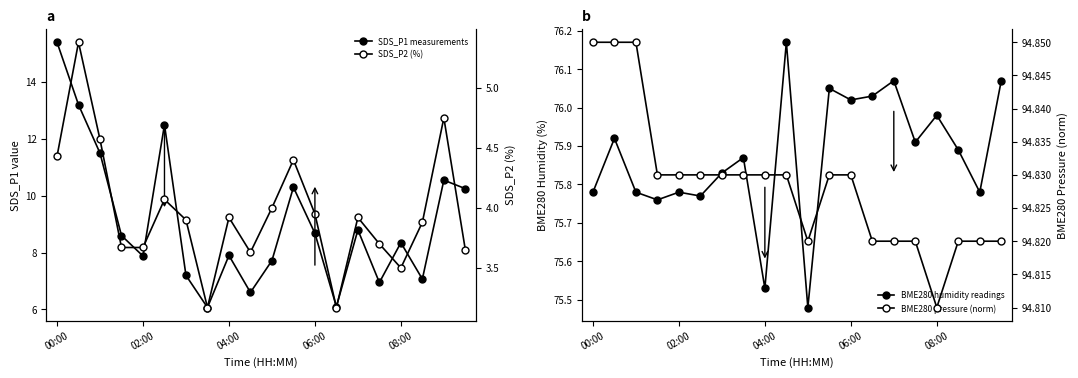

Reading right to left, transcribe all the data shown in this chart.

SDS_P1 measurements: 10.2	10.6	7.1	8.3	7.0	8.8	6.1	8.7	10.3	7.7	6.6	7.9	6.1	7.2	12.5	7.9	8.6	11.5	13.2	15.4
BME280 humidity readings: 76.1	75.8	75.9	76.0	75.9	76.1	76.0	76.0	76.0	75.5	76.2	75.5	75.9	75.8	75.8	75.8	75.8	75.8	75.9	75.8
SDS_P2 (%): 3.6	4.8	3.9	3.5	3.7	3.9	3.2	4.0	4.4	4.0	3.6	3.9	3.2	3.9	4.1	3.7	3.7	4.6	5.4	4.4
BME280 pressure (norm): 94.8	94.8	94.8	94.8	94.8	94.8	94.8	94.8	94.8	94.8	94.8	94.8	94.8	94.8	94.8	94.8	94.8	94.8	94.8	94.8